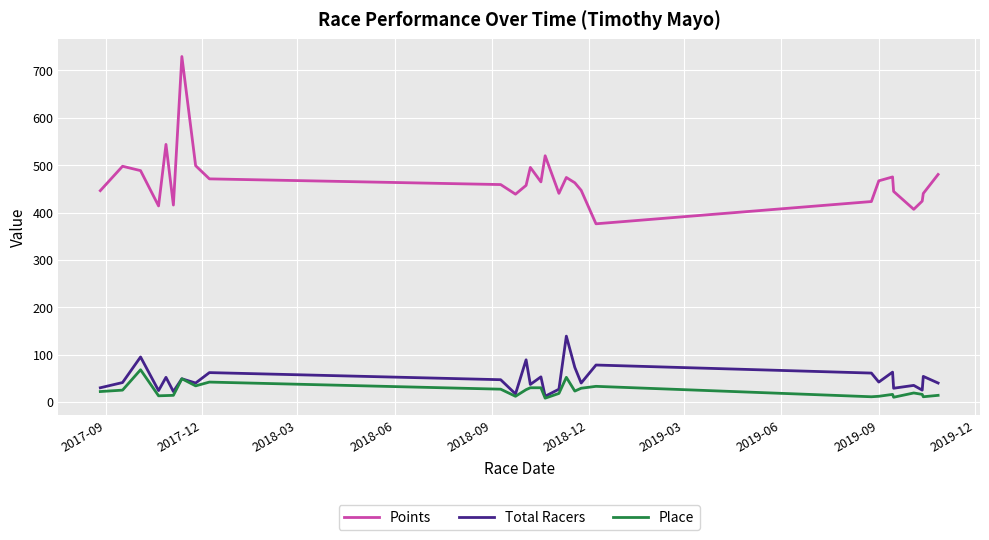

True or false: Total Racers and Points intersect in this chart.

False